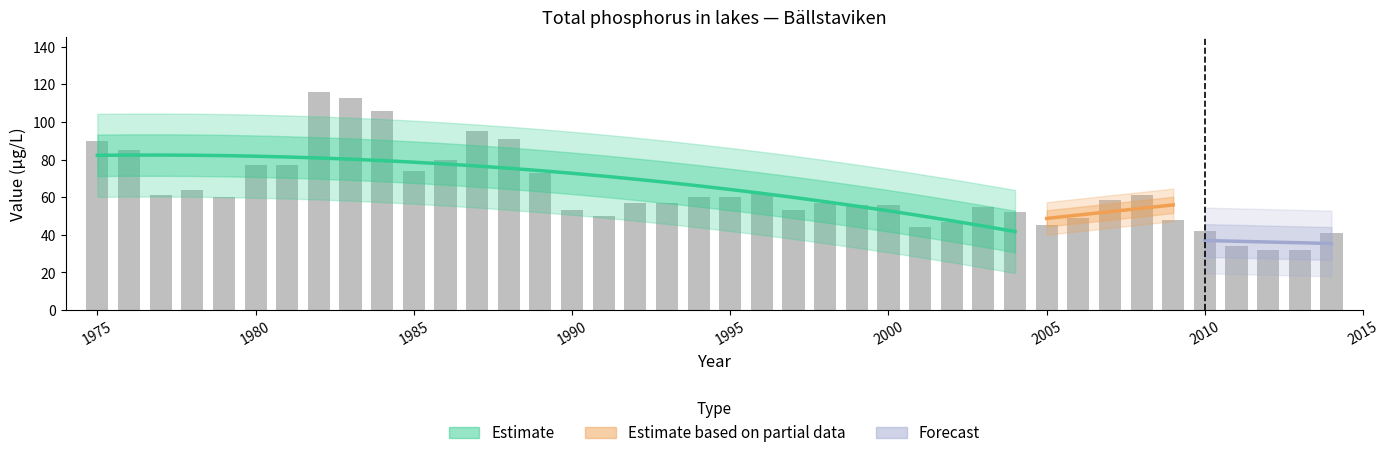

What is the sum of all values?

2523.7